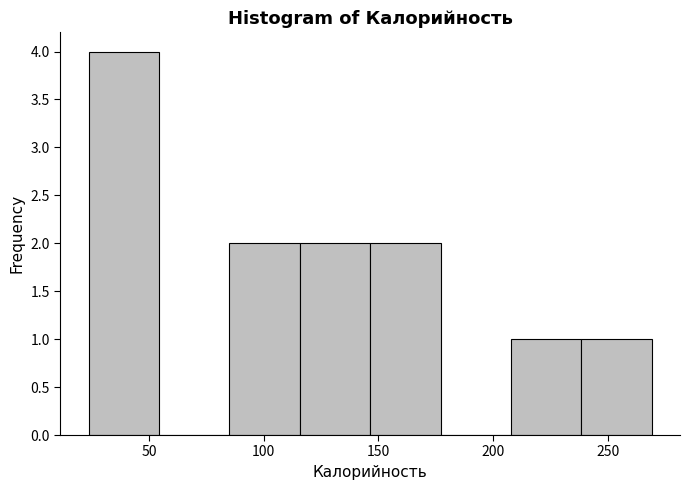

Reading left to right, list every bar in this chart as the range it spans on the x-axis followed by its height. Neither the bar edges nor the heights are printed on the chart, so give them approximately, as read against the axes.

25 to 55: 4
55 to 85: 0
85 to 115: 2
115 to 145: 2
145 to 175: 2
175 to 210: 0
210 to 240: 1
240 to 270: 1